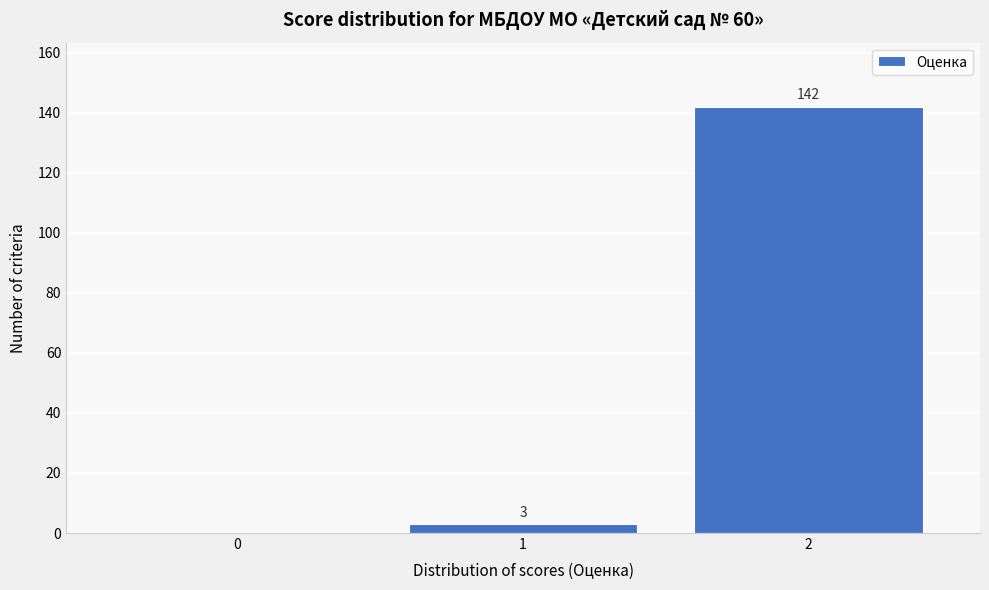

Reading left to right, list all the values displayed in this chart.

0=0	1=3	2=142